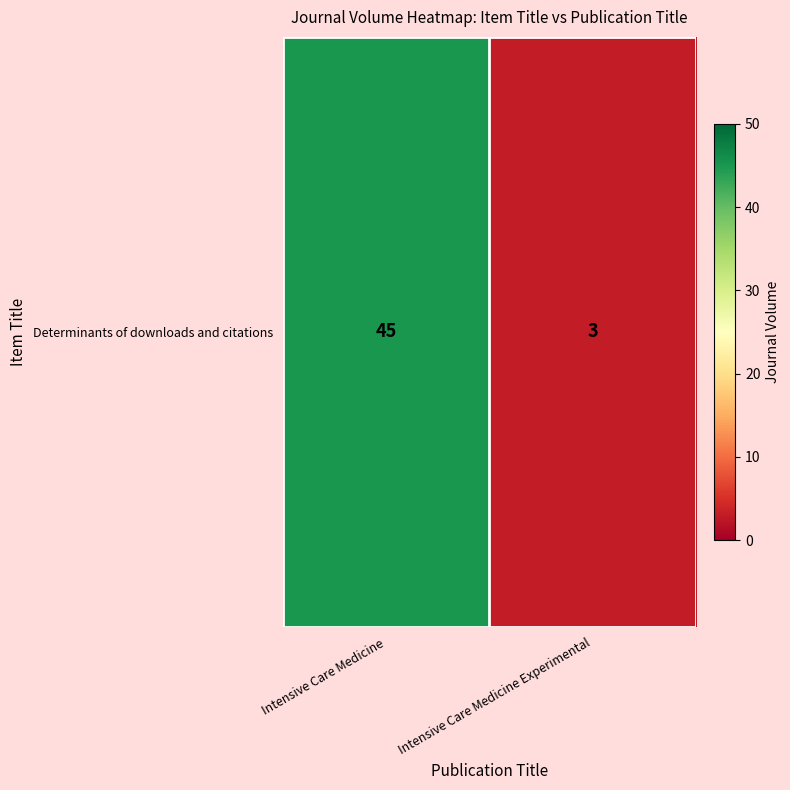

List the labels in order of value, smallest first.

Intensive Care Medicine Experimental, Intensive Care Medicine